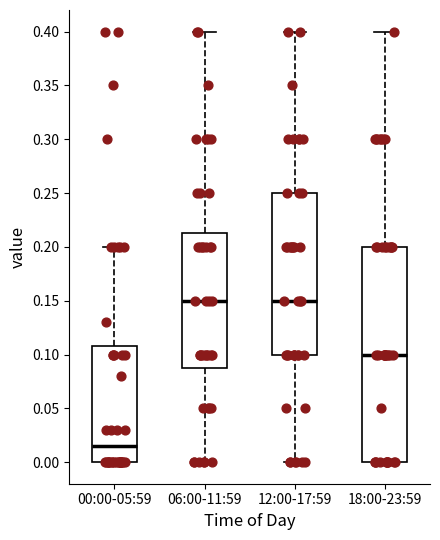

Reading left to right, transcribe this box plot: for each box, give where its median line is, the range the box spans, and where its two whiskers end, as read against the y-axis. The values are not printed on the chart, so give them approximately, as read against the axis.

00:00-05:59: median 0.015, box 0.000 to 0.110, whiskers 0.000 to 0.200
06:00-11:59: median 0.150, box 0.090 to 0.215, whiskers 0.000 to 0.400
12:00-17:59: median 0.150, box 0.100 to 0.250, whiskers 0.000 to 0.400
18:00-23:59: median 0.100, box 0.000 to 0.200, whiskers 0.000 to 0.400